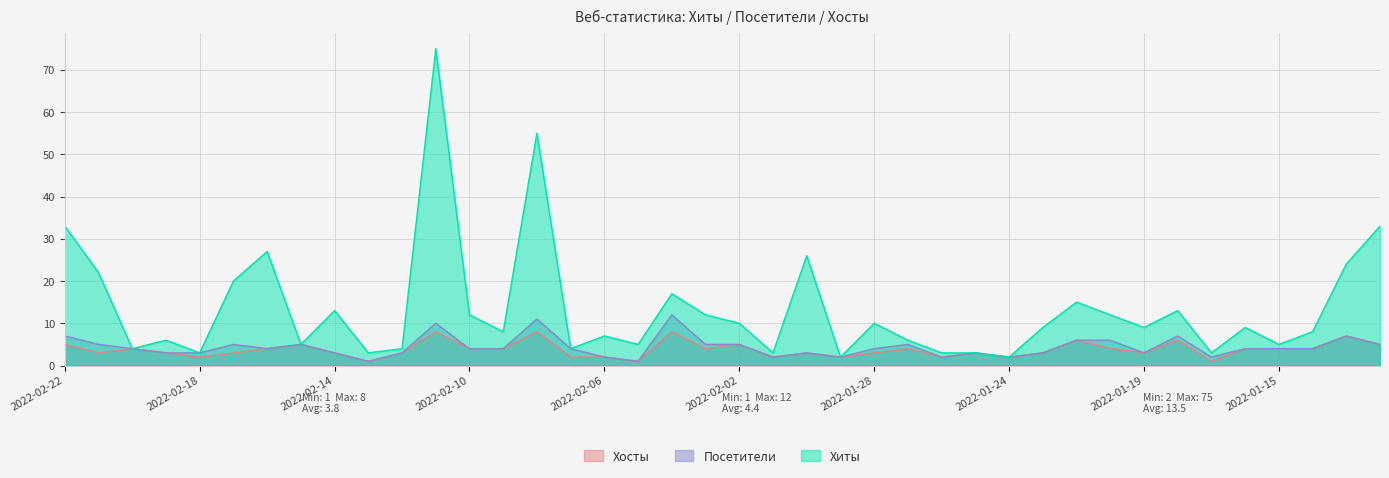

What value does the Хиты series have at 2022-02-06, to the nearest 10?

10